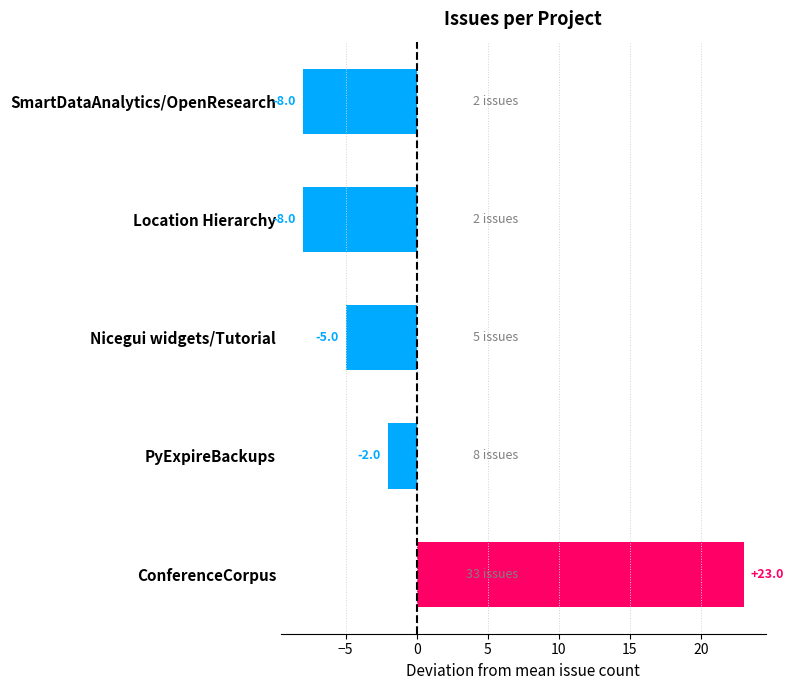

True or false: the data shows -14 at Location Hierarchy.

False